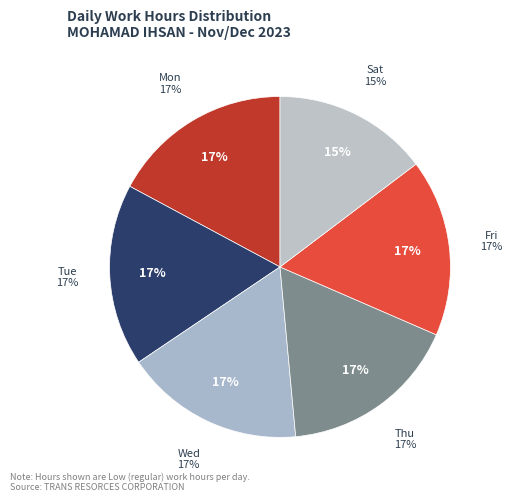

Count the number of slices in the pie.

6